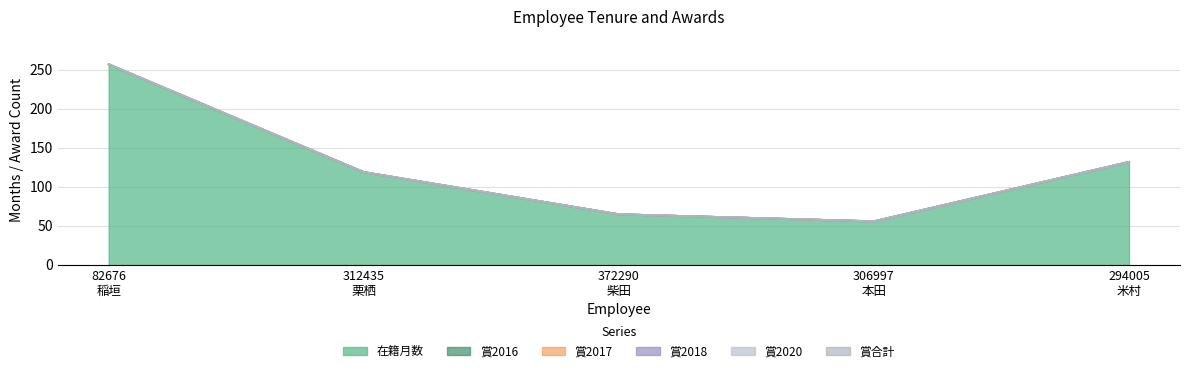

Which category has the lowest value across all series?

82676
稲垣